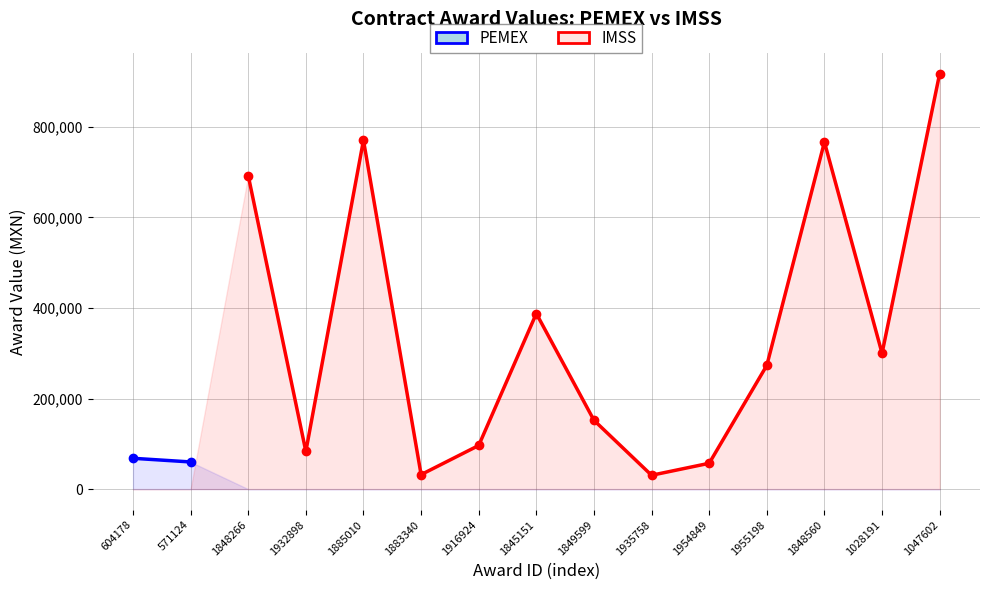

How many values in IMSS are above zero?

13